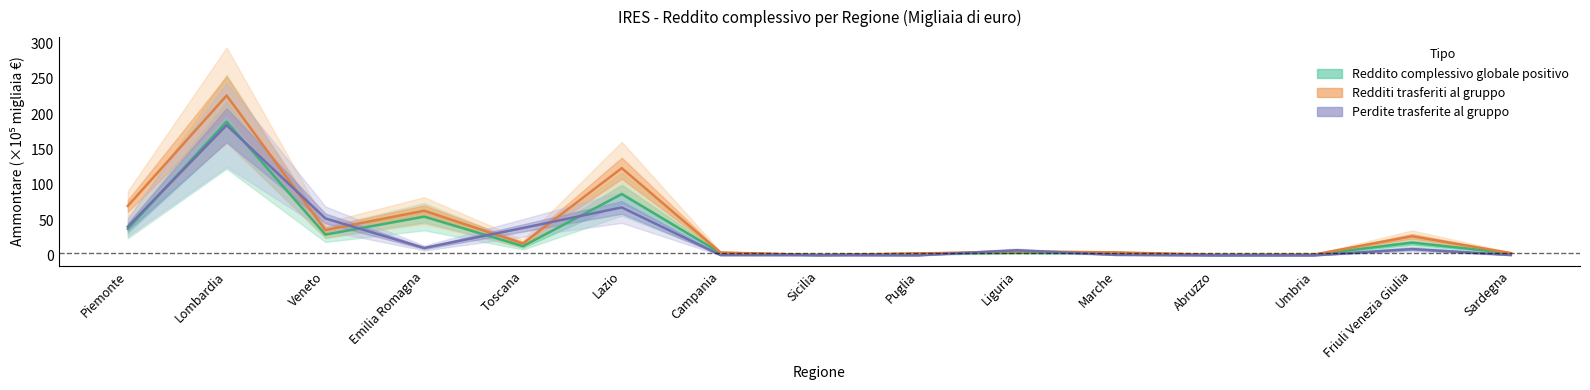

What is the label of the 4th point from the right?

Abruzzo